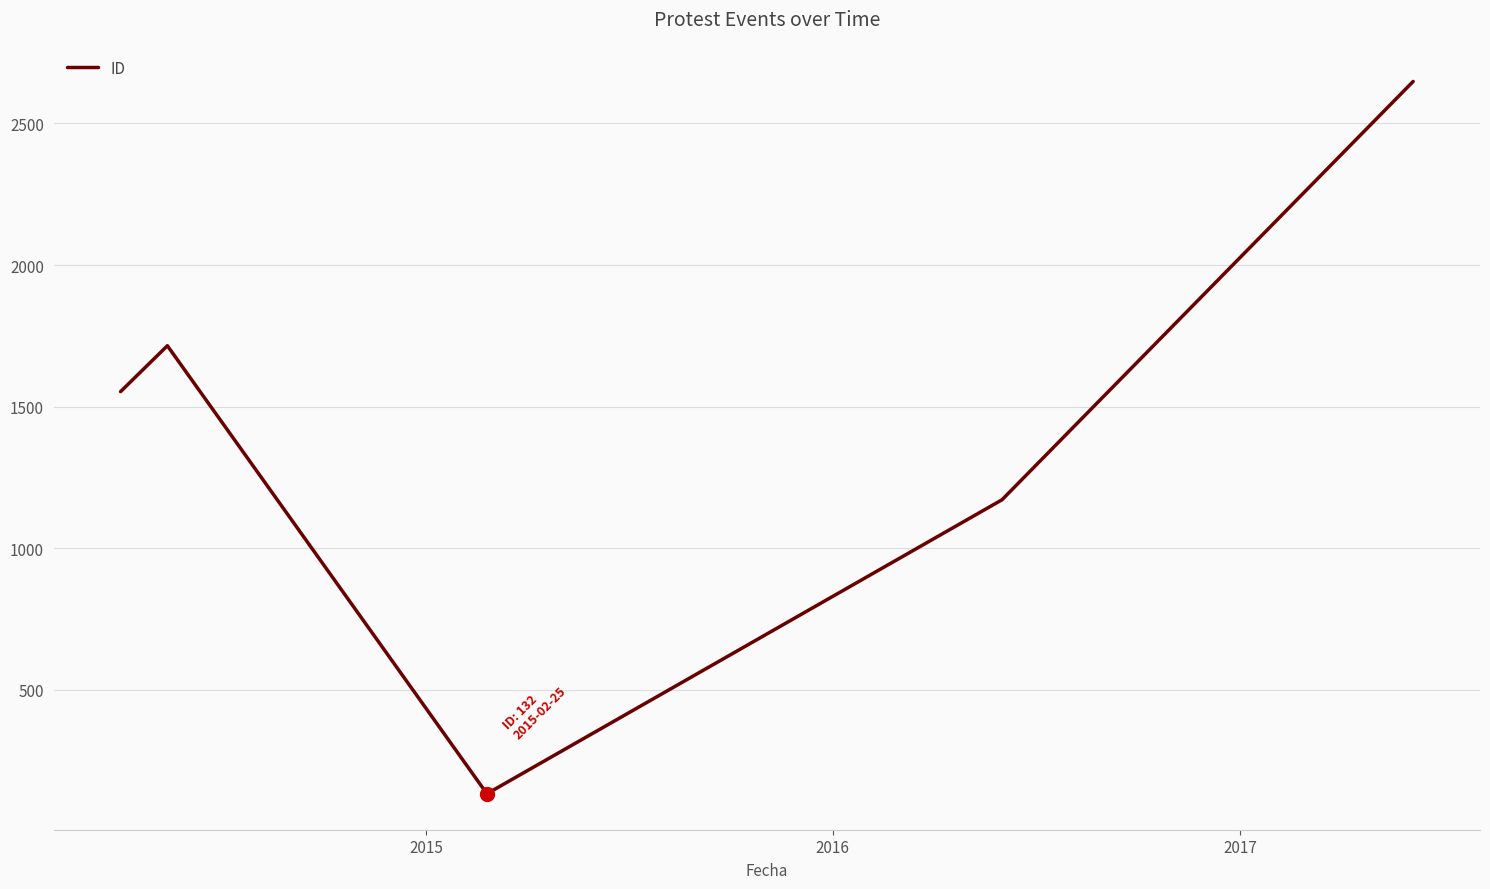

Is this an area chart (filled region under the line)?

No